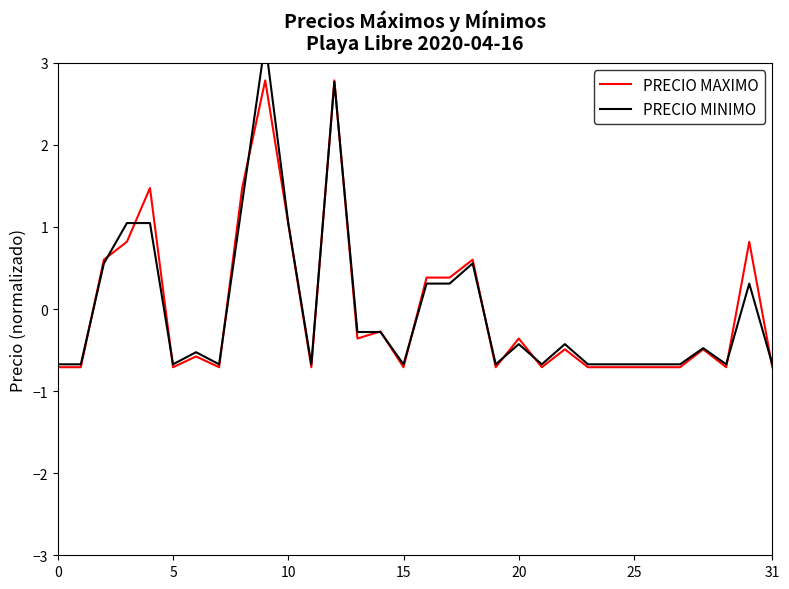

The value of PRECIO MINIMO at 18 is 0.6. True or false?

True